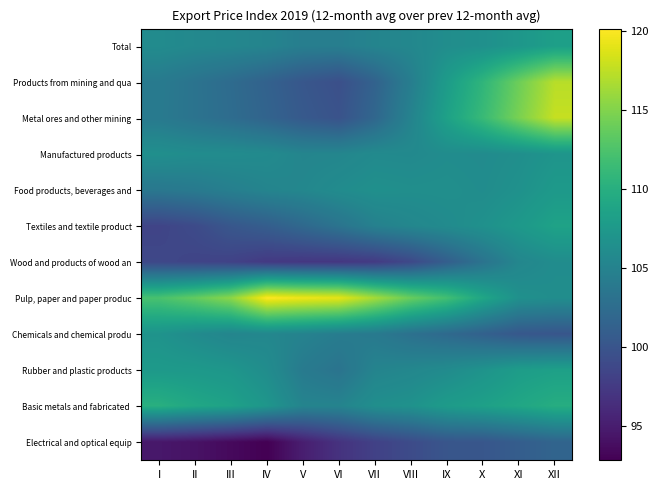

Which series has the largest total across all categories?

Pulp, paper and paper produc